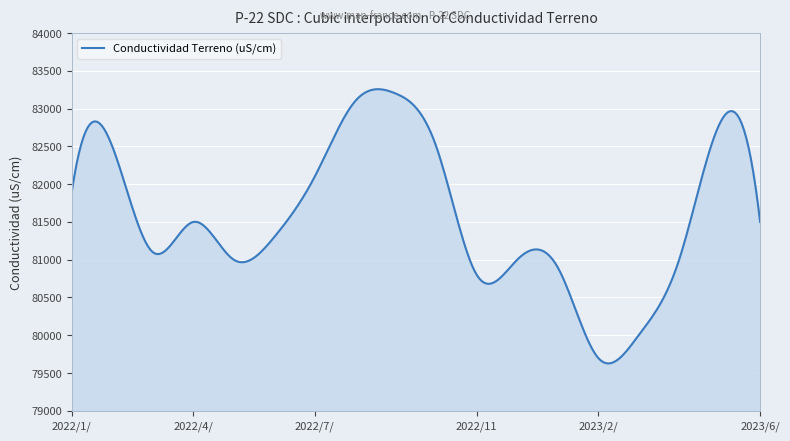

What is the maximum value shown in the chart?

83257.6